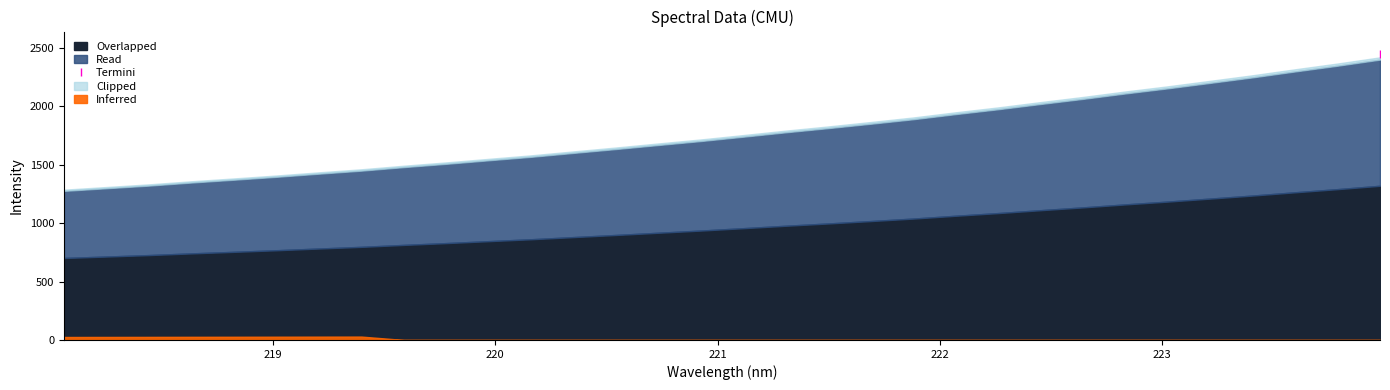

Does the chart display data point markers on the line(s)?

Yes